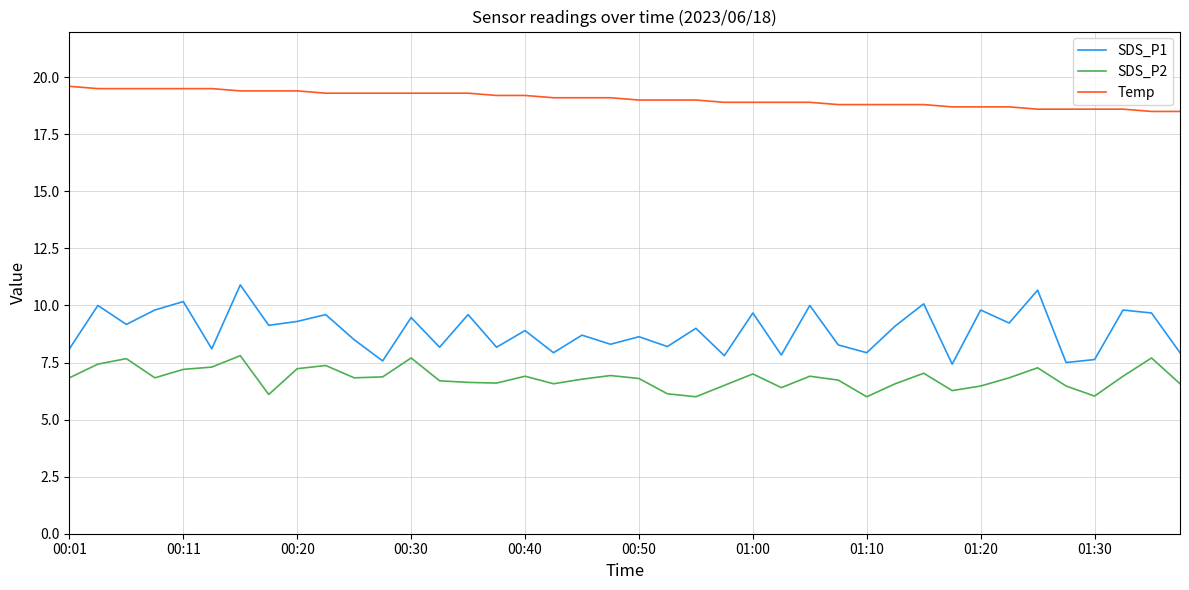

True or false: Temp and SDS_P1 intersect in this chart.

False